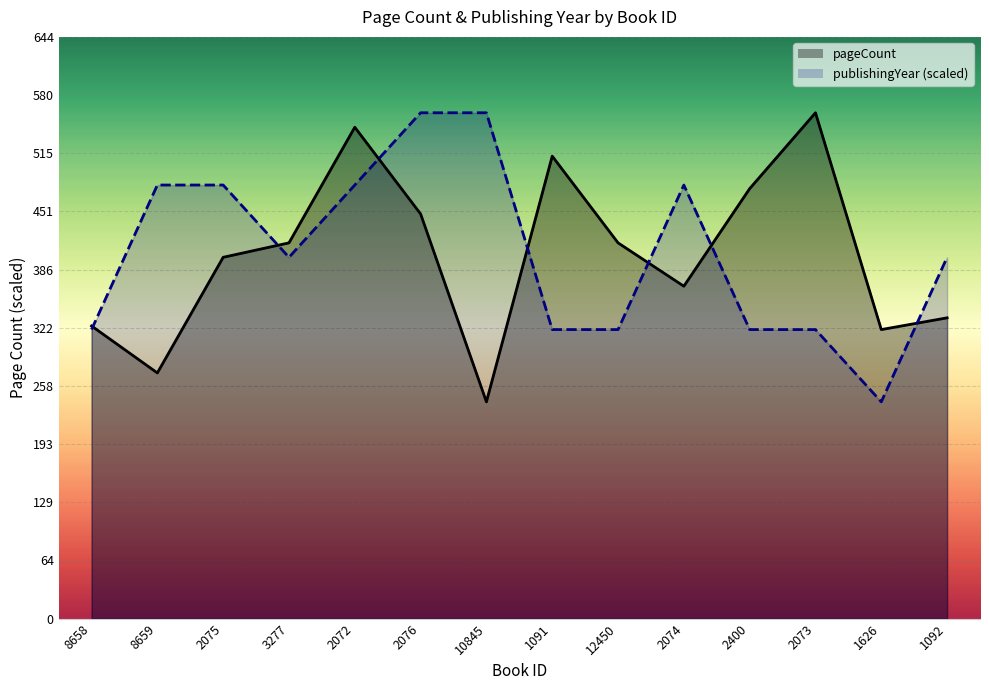

What is the minimum value for publishingYear?

240